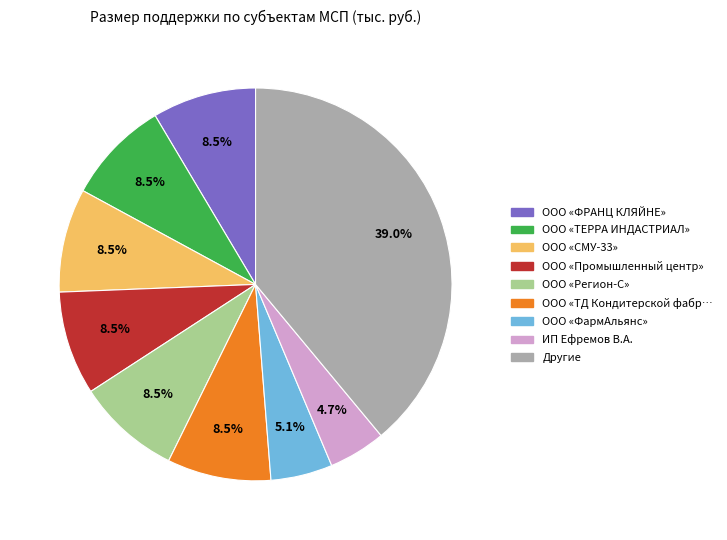

Is there a majority slice in this chart?

No